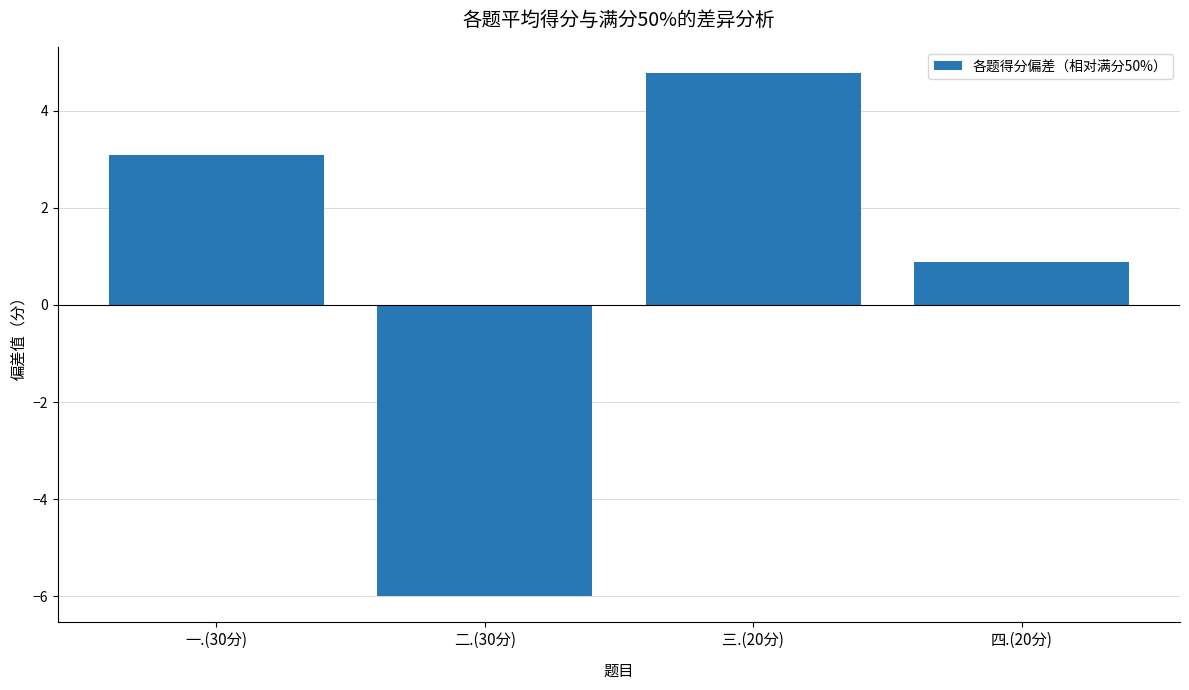

List the labels in order of value, smallest first.

二.(30分), 四.(20分), 一.(30分), 三.(20分)